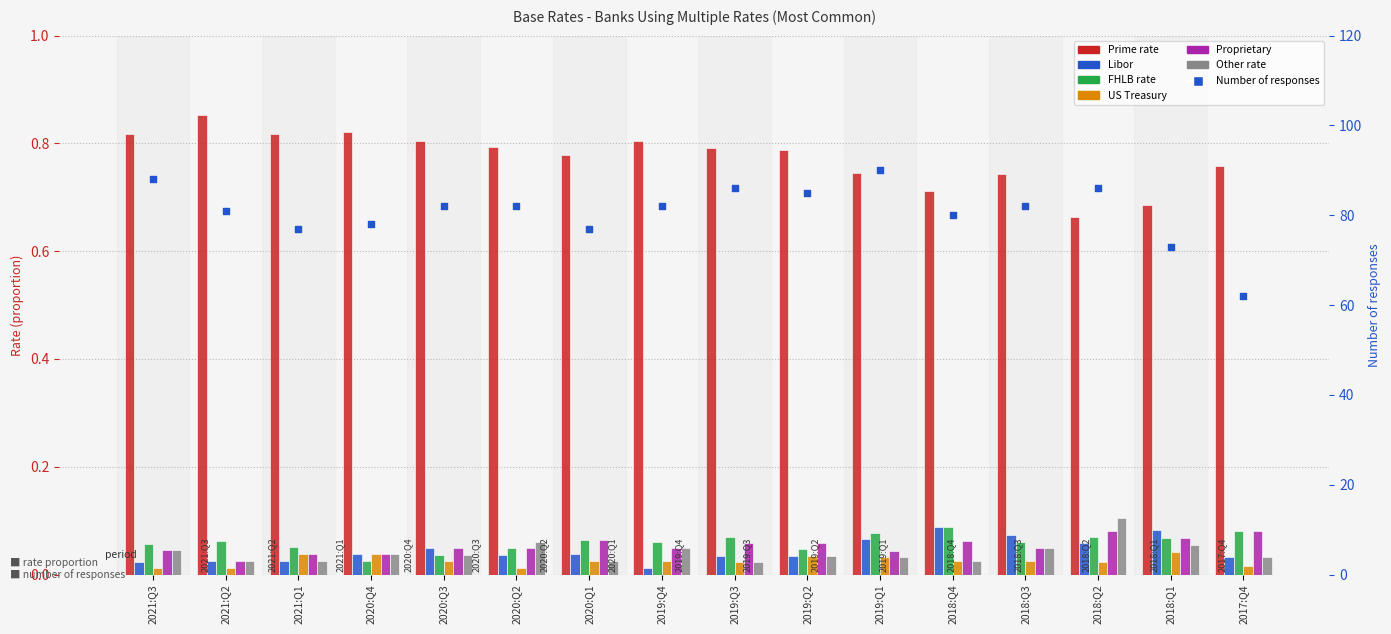

What are all the series names shown in the legend?

Prime rate, Libor, FHLB rate, US Treasury, Proprietary, Other rate